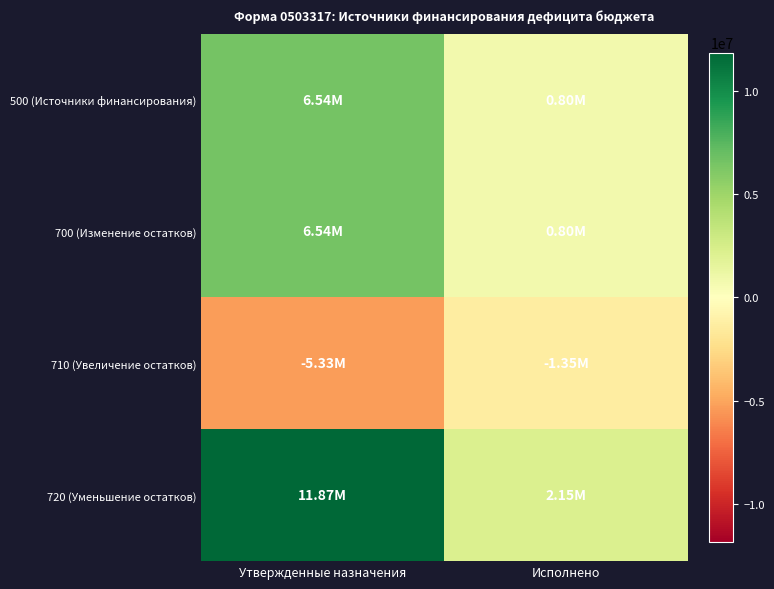

Which series has the largest range (max minus min)?

720 (Уменьшение остатков)